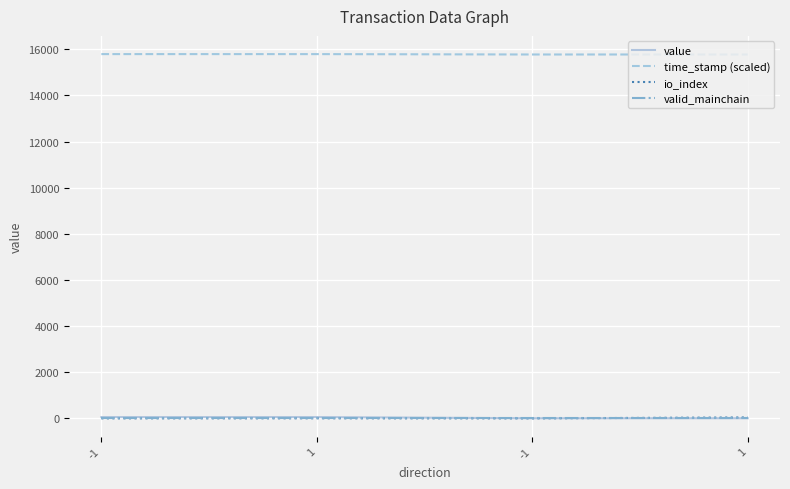

Which label corresponds to the largest value in the chart?

-1